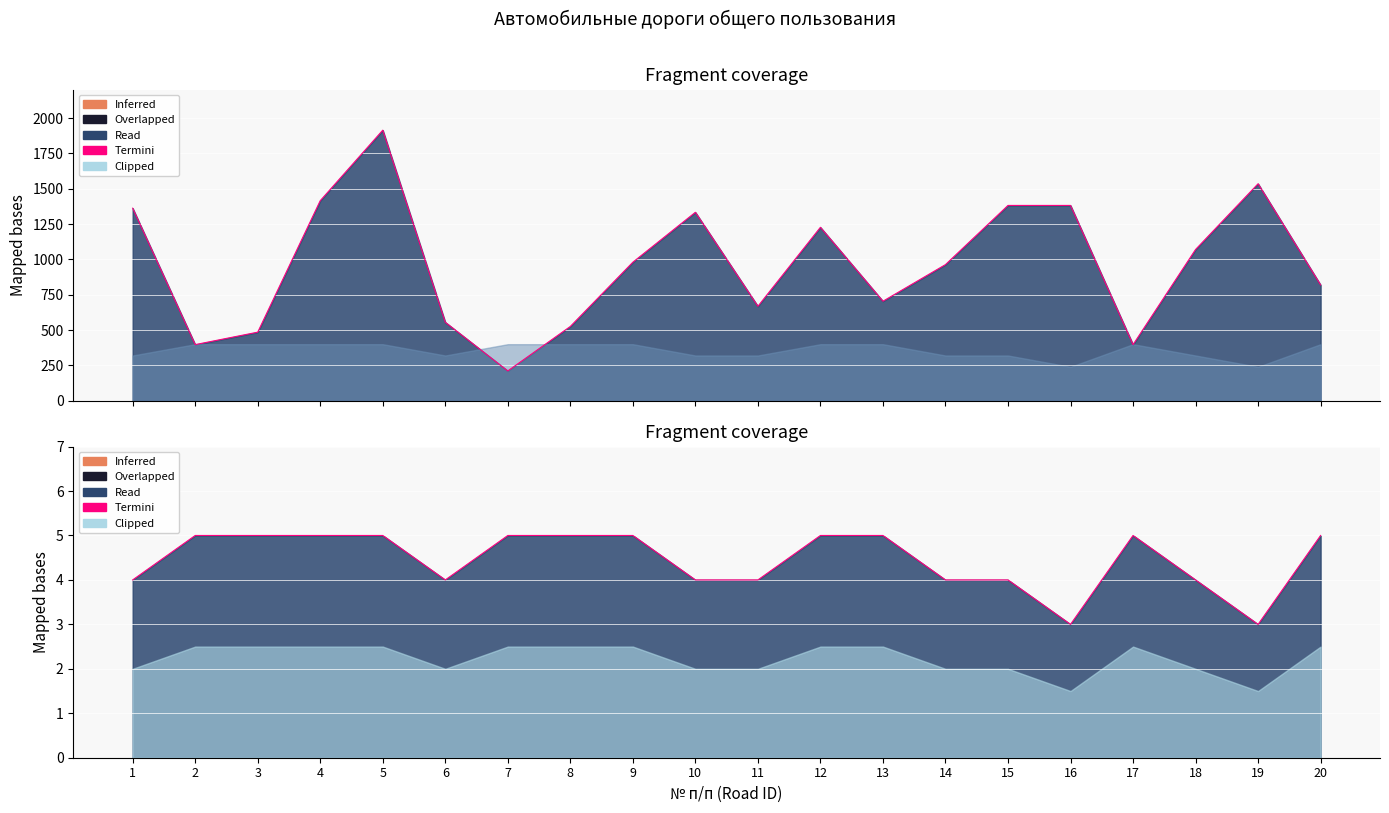

How many lines are shown in the chart?

1